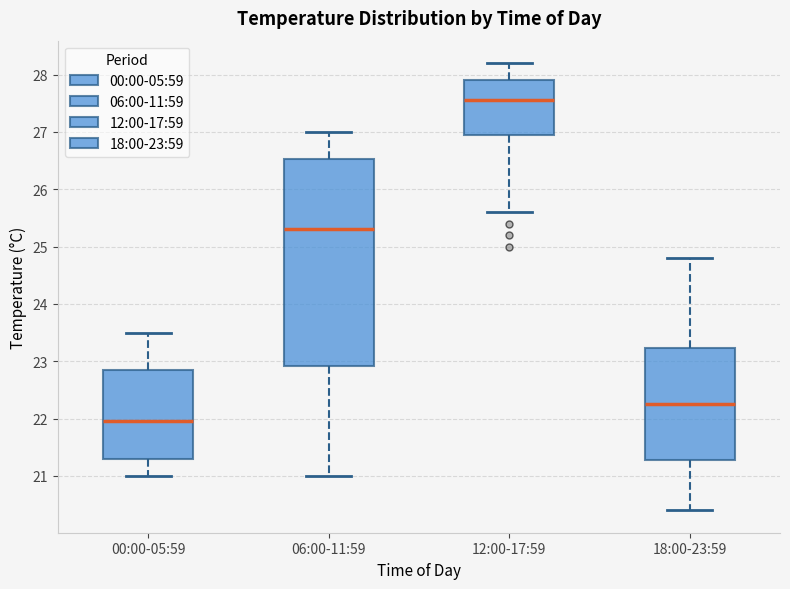

Reading left to right, read every box against the y-axis: the position of its median line, the range the box covers, and the ends of its whiskers. The values are not printed on the chart, so give them approximately, as read against the axis.

00:00-05:59: median 22.0, box 21.3 to 22.9, whiskers 21.0 to 23.5
06:00-11:59: median 25.3, box 22.9 to 26.5, whiskers 21.0 to 27.0
12:00-17:59: median 27.6, box 27.0 to 27.9, whiskers 25.6 to 28.2
18:00-23:59: median 22.3, box 21.3 to 23.2, whiskers 20.4 to 24.8